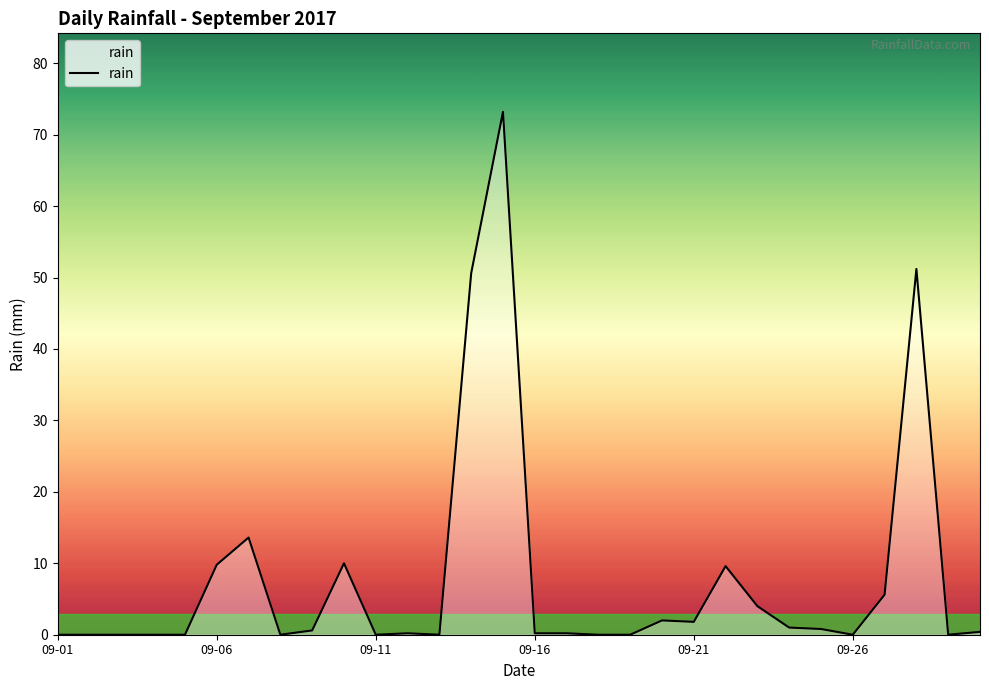

What is the greatest value displayed?

73.2